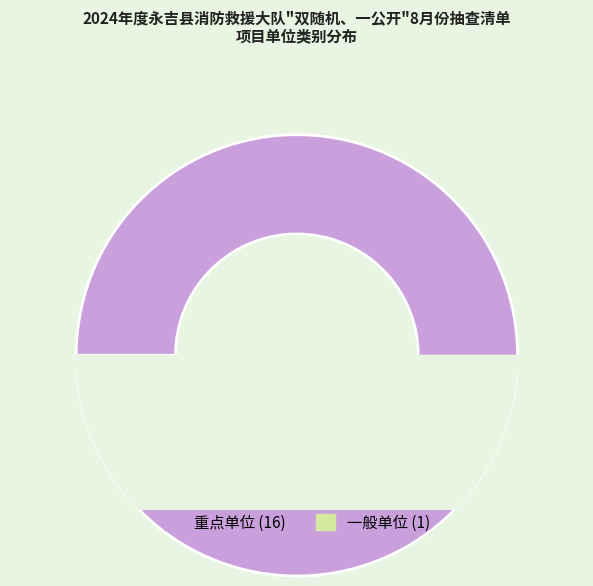

True or false: 重点单位 accounts for 99% of the total.

False